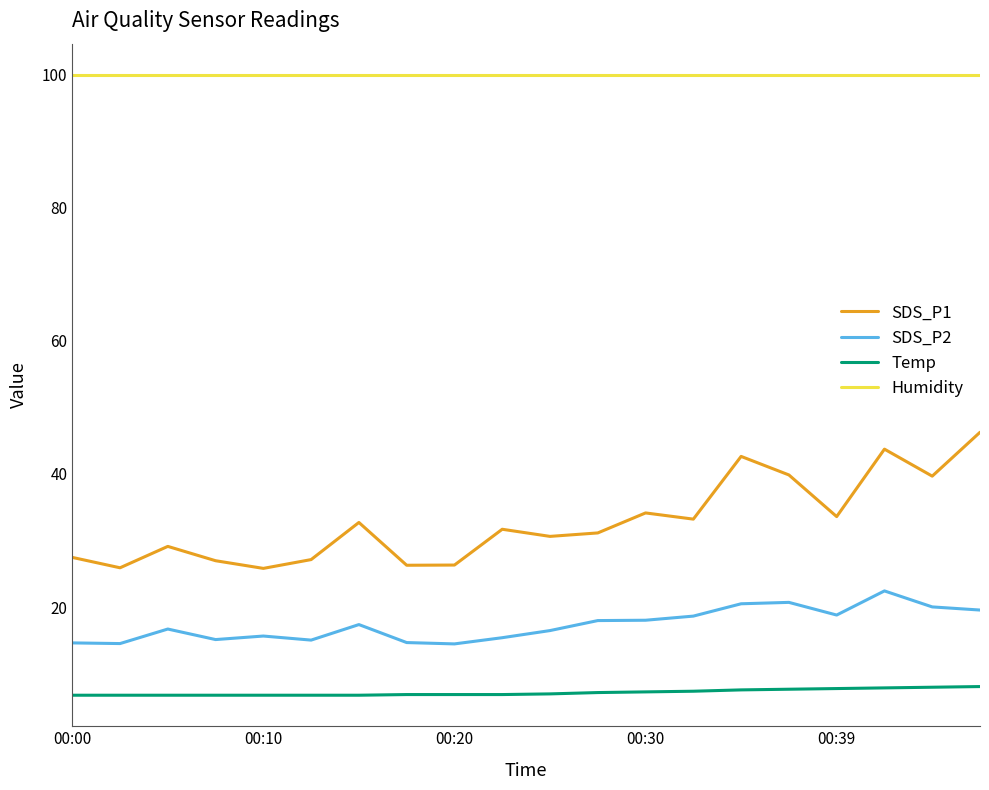

What is the difference between the maximum and minimum values in the SDS_P1 series?

20.4